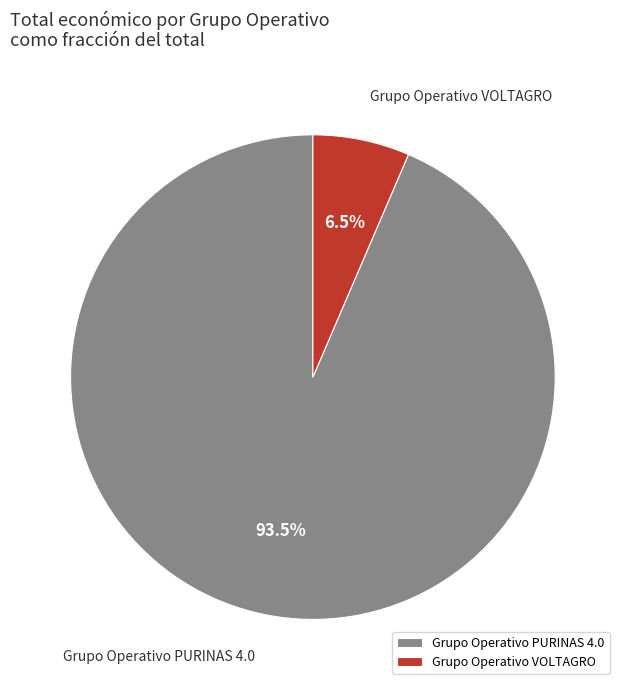

What percentage do Grupo Operativo PURINAS 4.0 and Grupo Operativo VOLTAGRO together represent?

100.0%